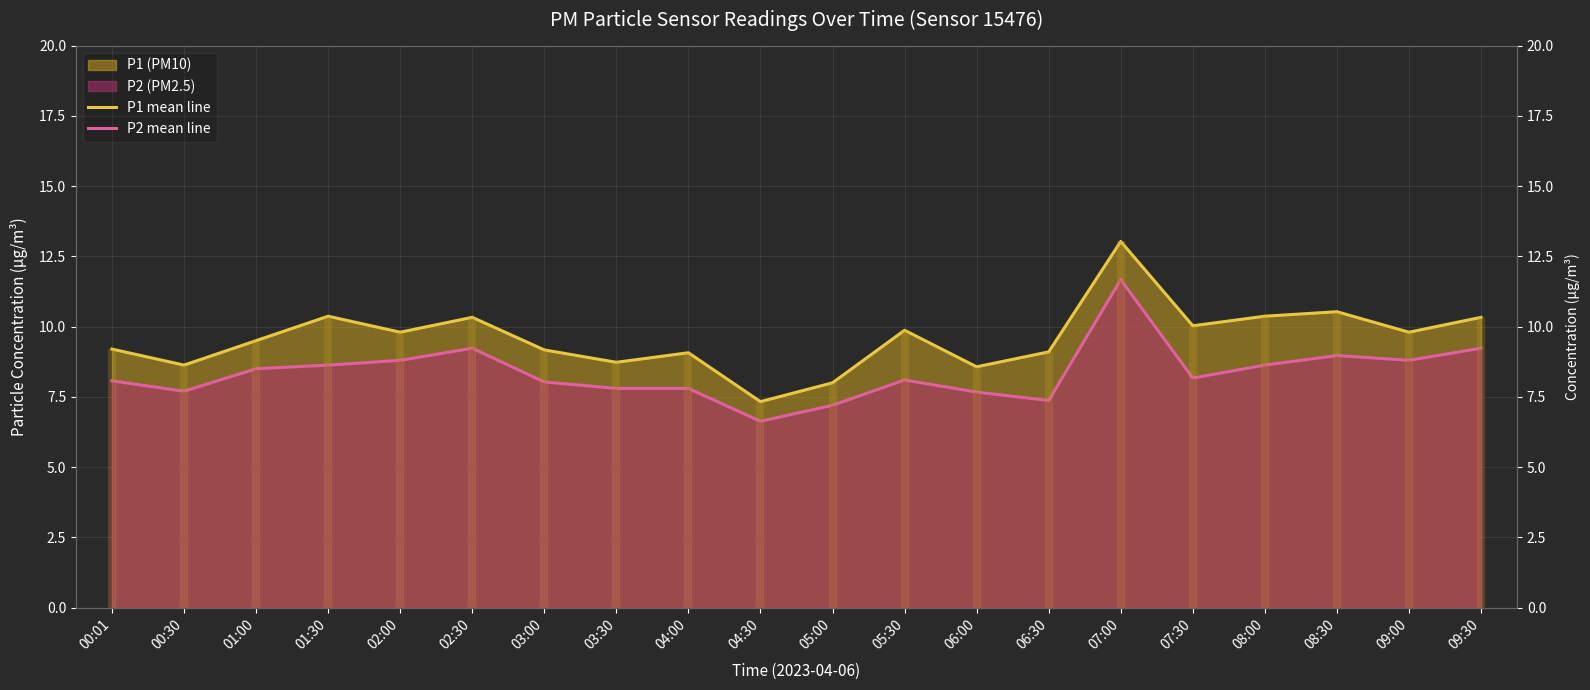

What is the spread (max minus min) of values at 01:30?

1.7